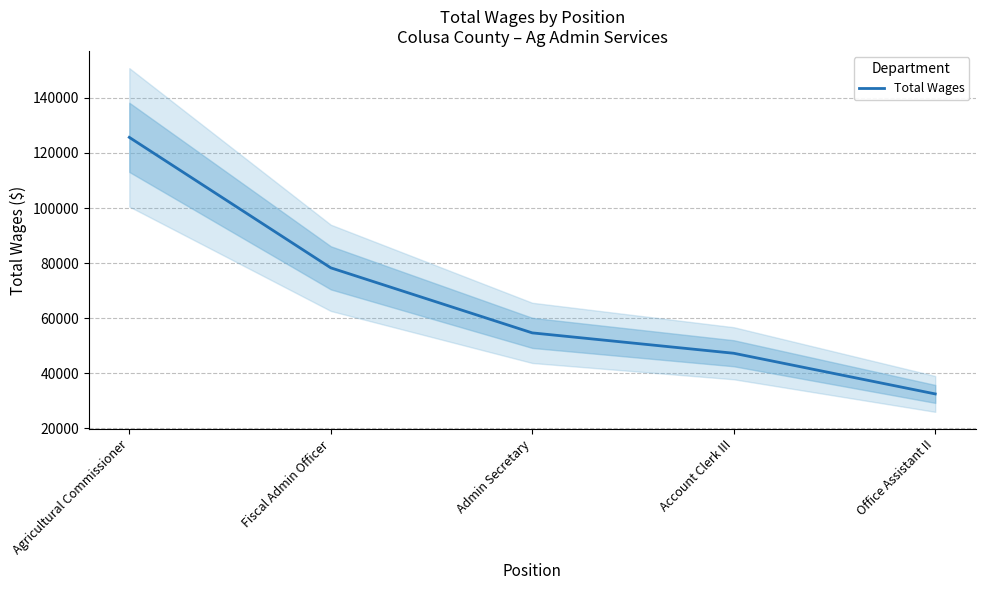

Which has a higher value, Fiscal Admin Officer or Office Assistant II?

Fiscal Admin Officer